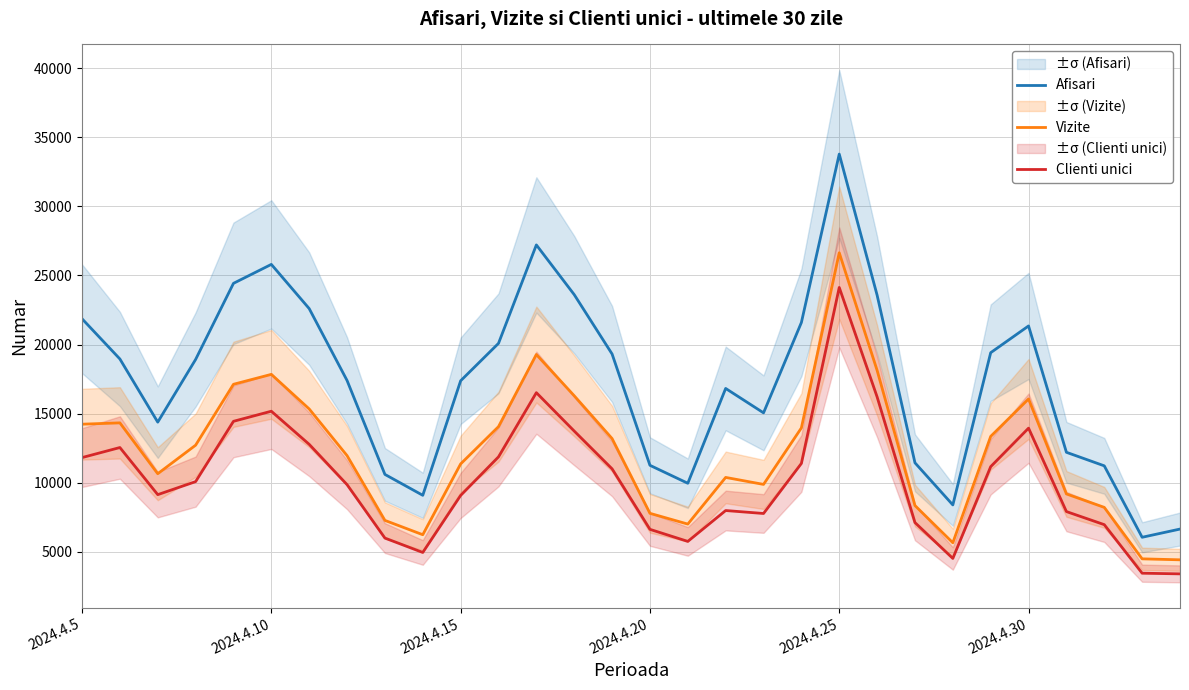

True or false: Vizite and Afisari cross at least once.

False